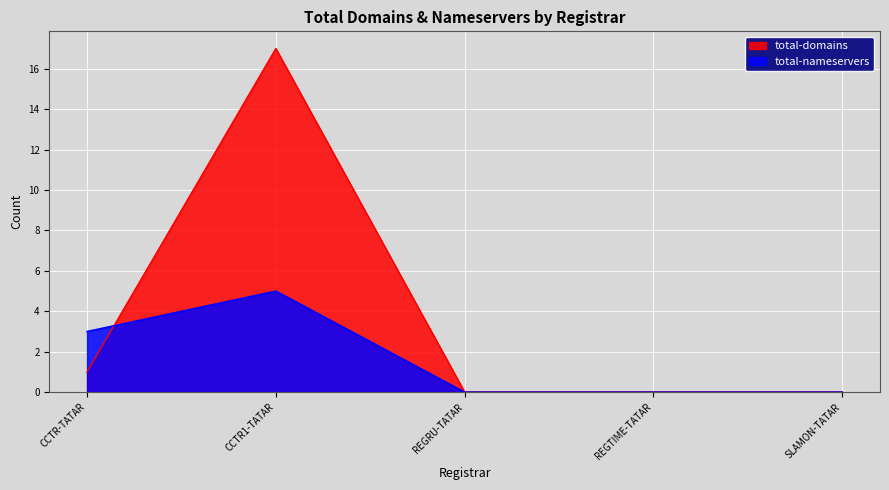

Which series ends up on top after the final intersection of total-domains and total-nameservers?

total-domains